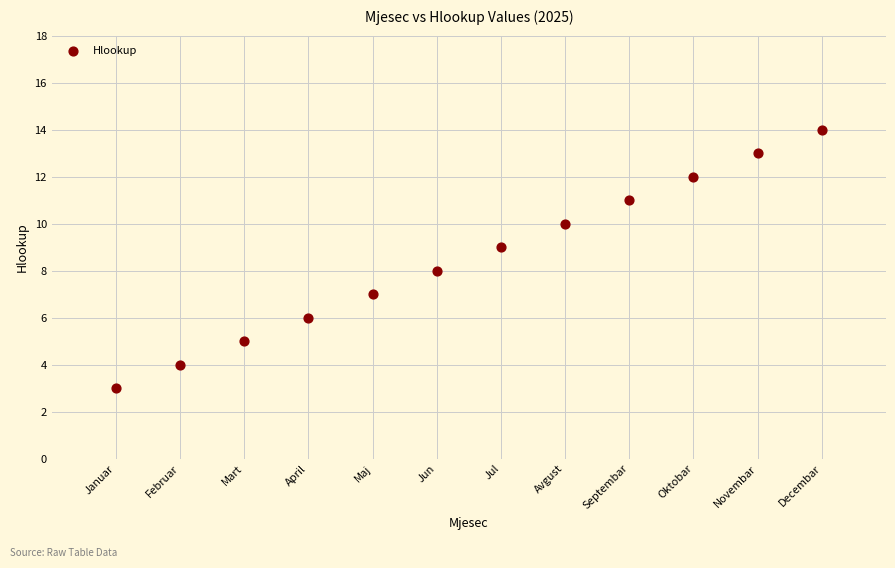

What is the range of Y values (max minus min)?

11